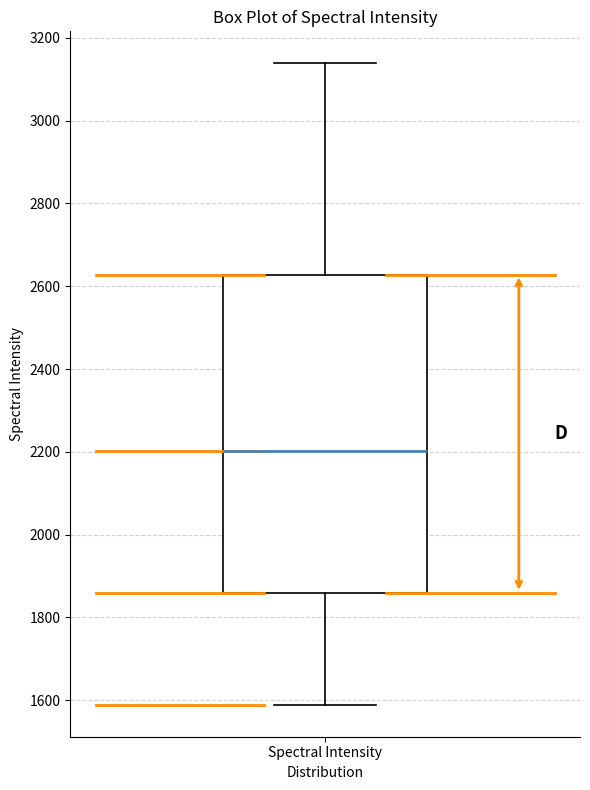

Read this box plot against the y-axis: the position of the median line, the range covered by the box, and the ends of both whiskers. The values are not printed on the chart, so give them approximately, as read against the axis.

median 2200, box 1860 to 2620, whiskers 1580 to 3140